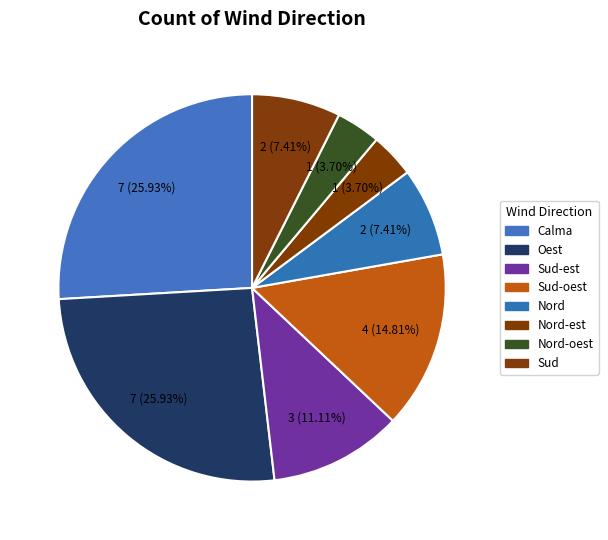

To the nearest percent, what is the average slice percentage?

12%